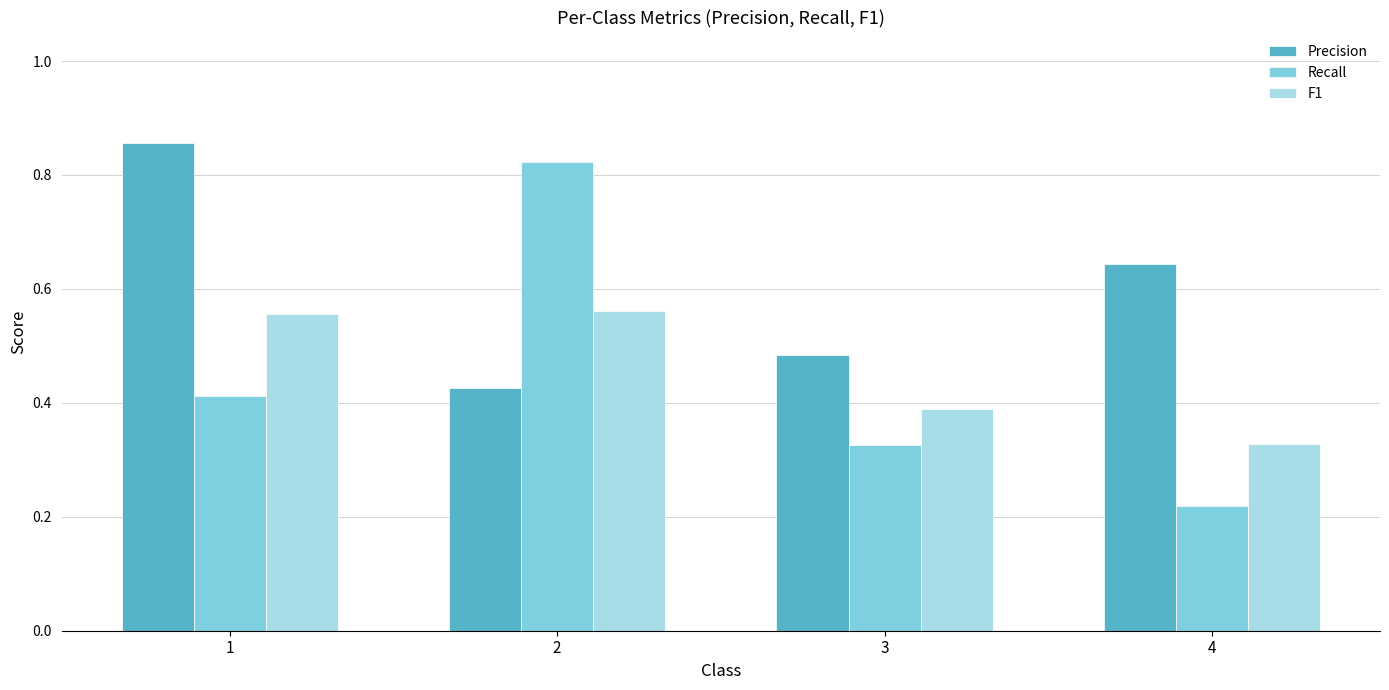

At how many categories does at least one series exceed 0?

4